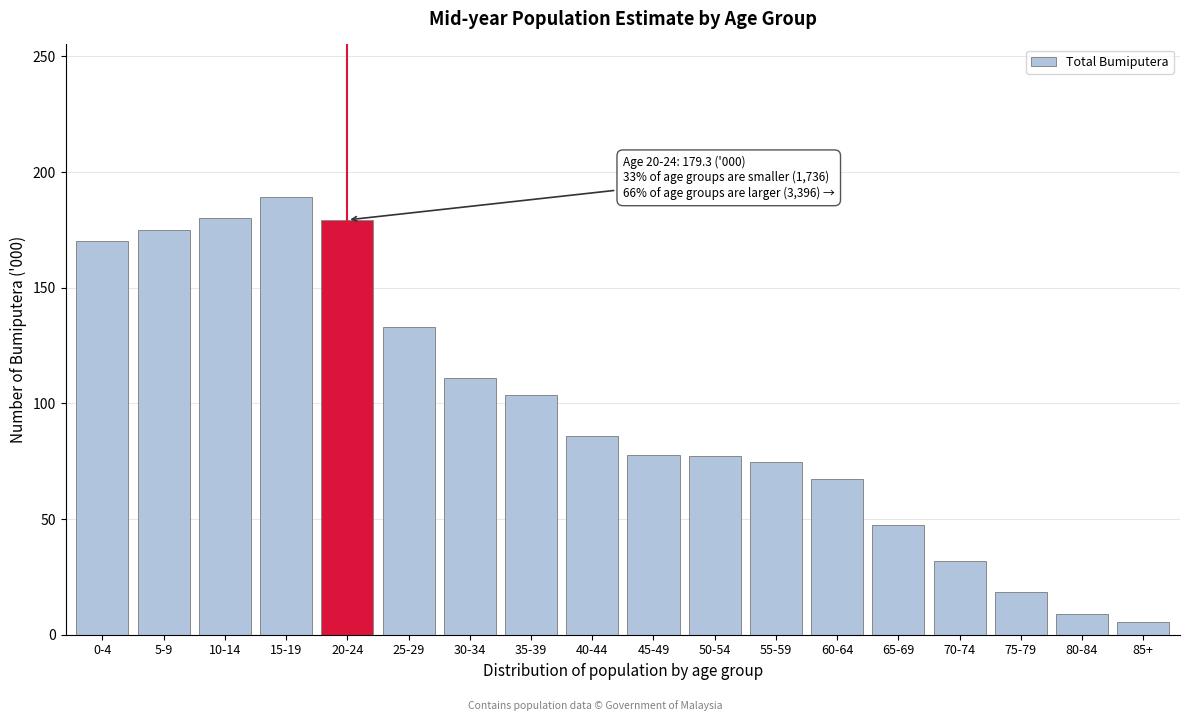

What is the difference between the maximum and second lowest values?

180.1